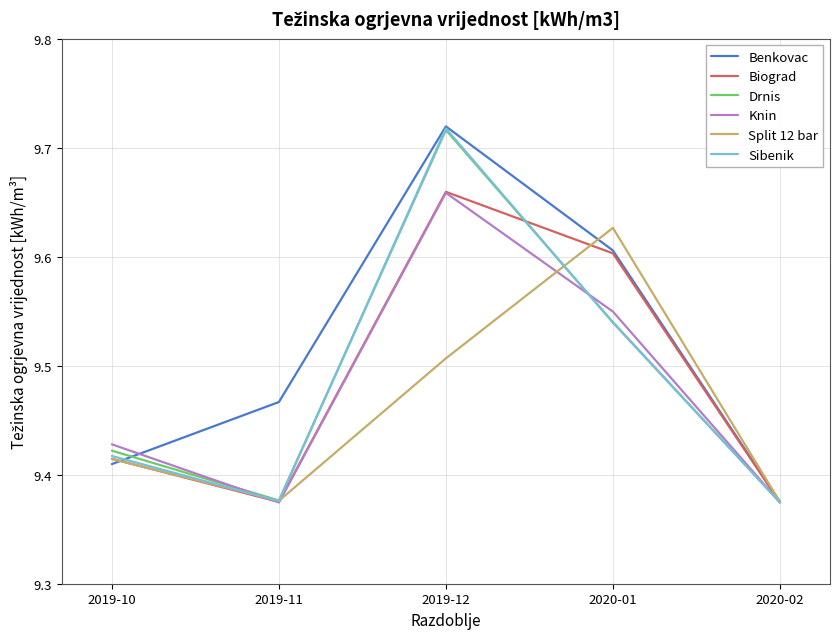

At which label does Knin reach its peak?

2019-12